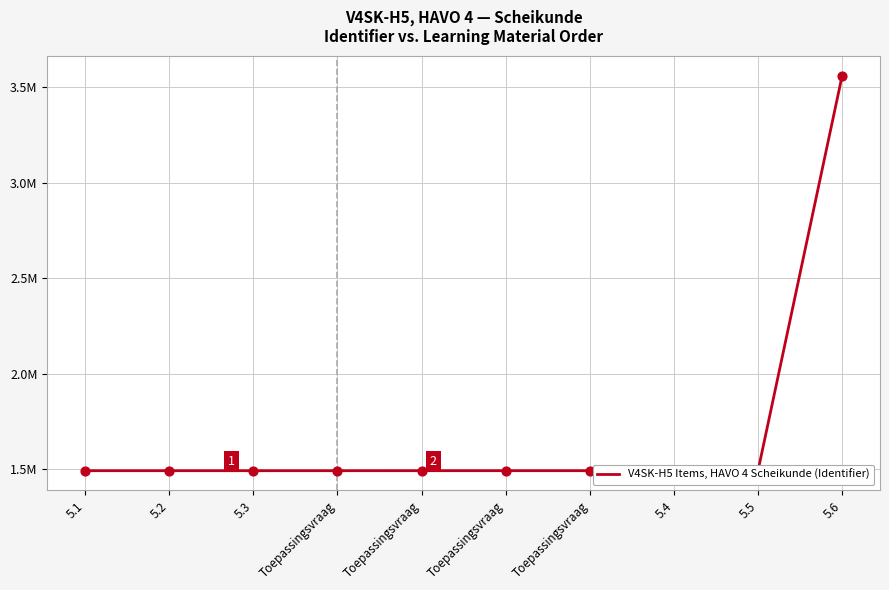

Is this an area chart (filled region under the line)?

No